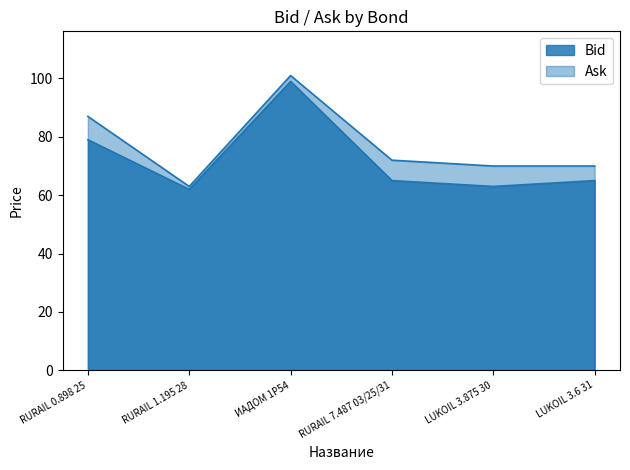

At which category is the sum across all series the highest?

ИАДОМ 1P54